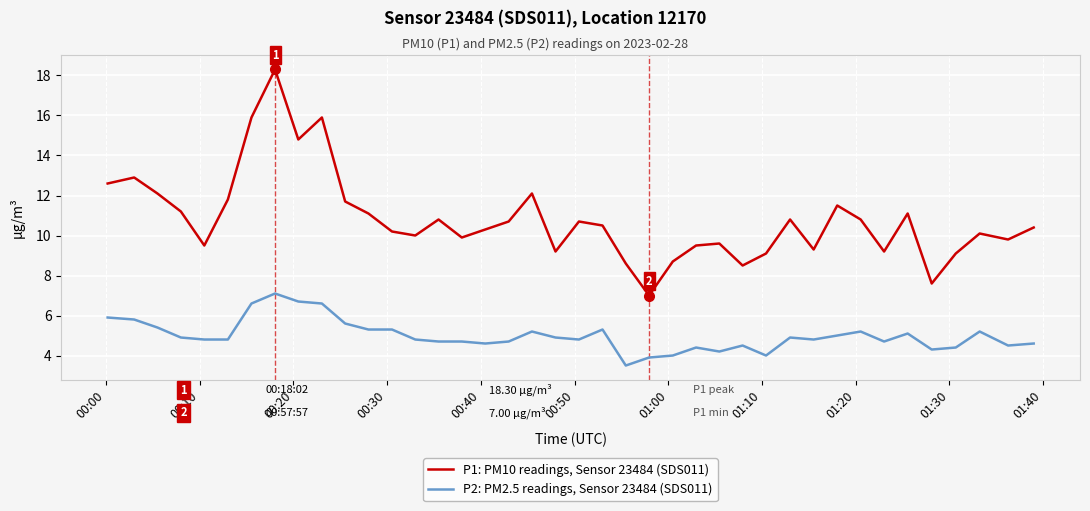

Rank the series by their maximum value, from highest to lowest.

P1: PM10 readings, Sensor 23484 (SDS011), P2: PM2.5 readings, Sensor 23484 (SDS011)